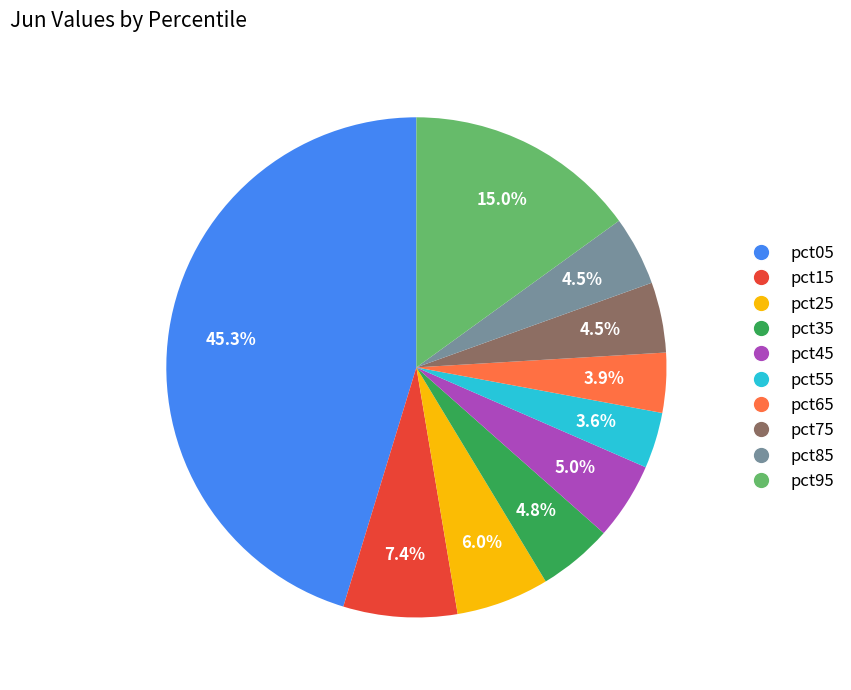

Count the number of slices in the pie.

10